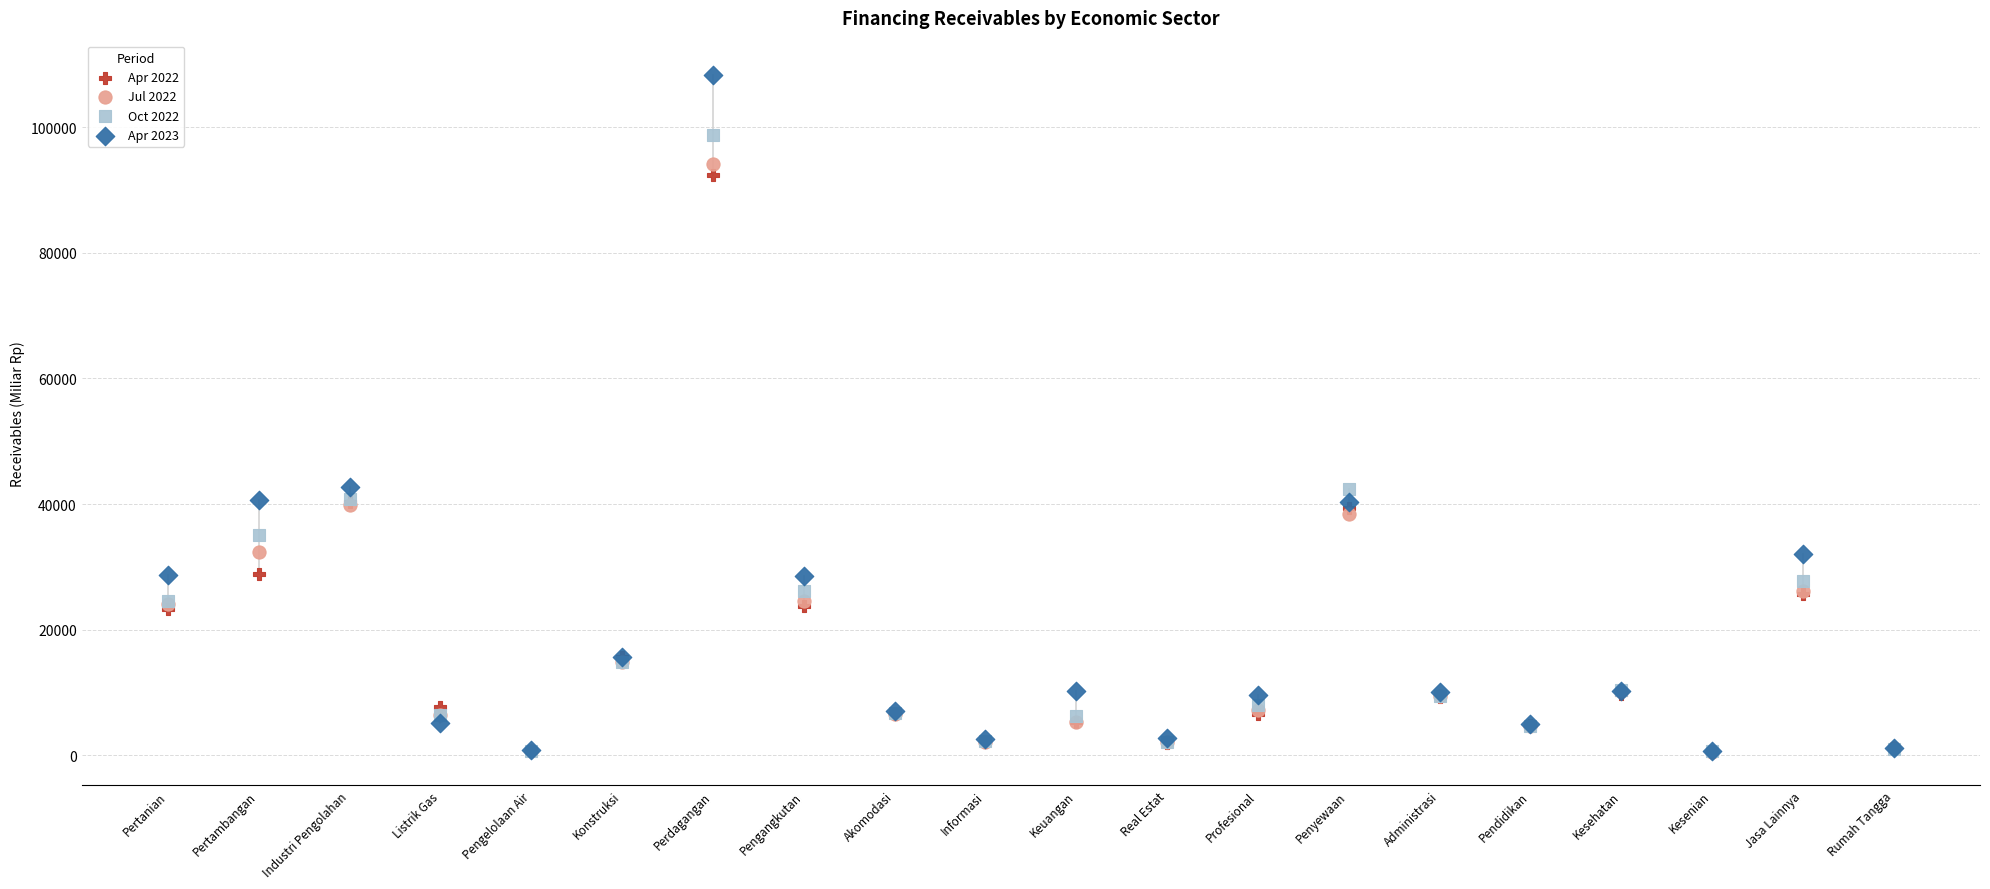

Which series contains the highest Y value?

Apr 2023